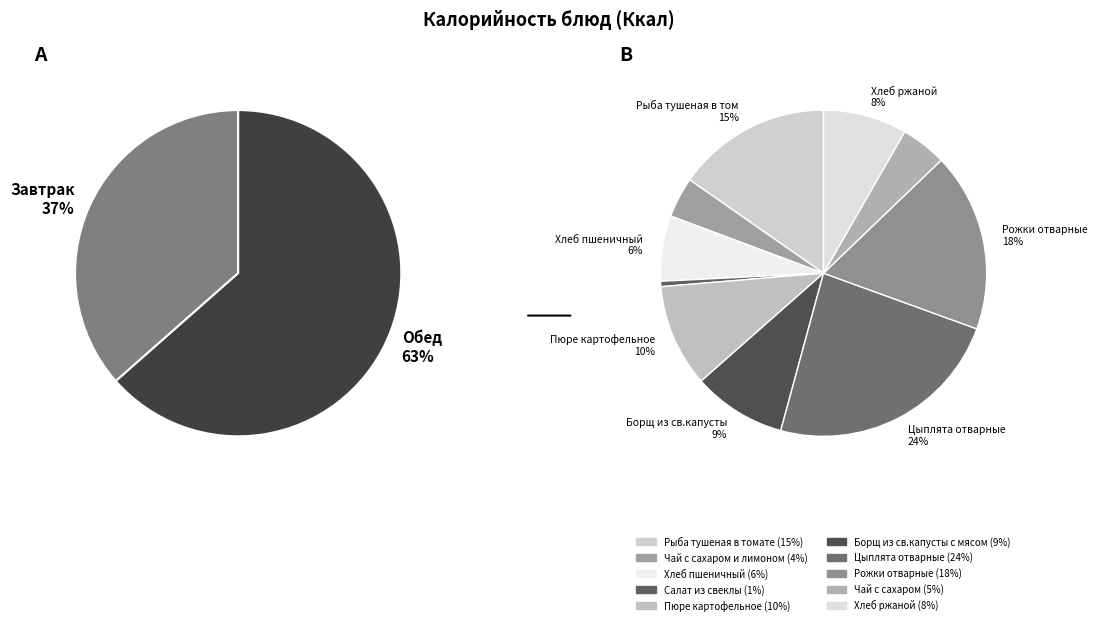

How many segments does this pie chart have?

10